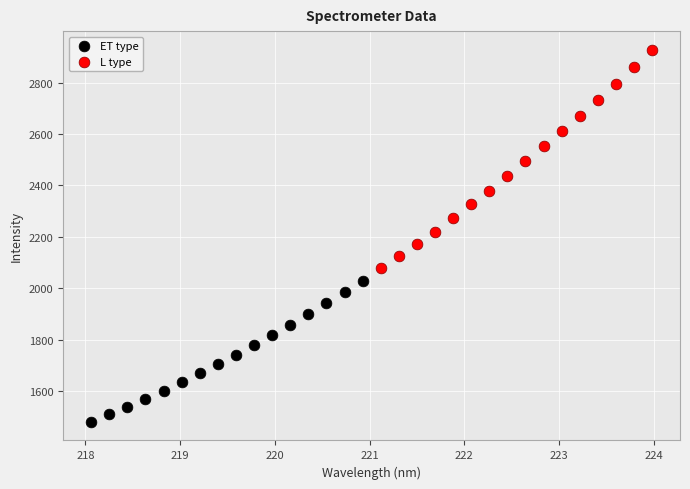

Which series reaches the maximum Y coordinate?

L type